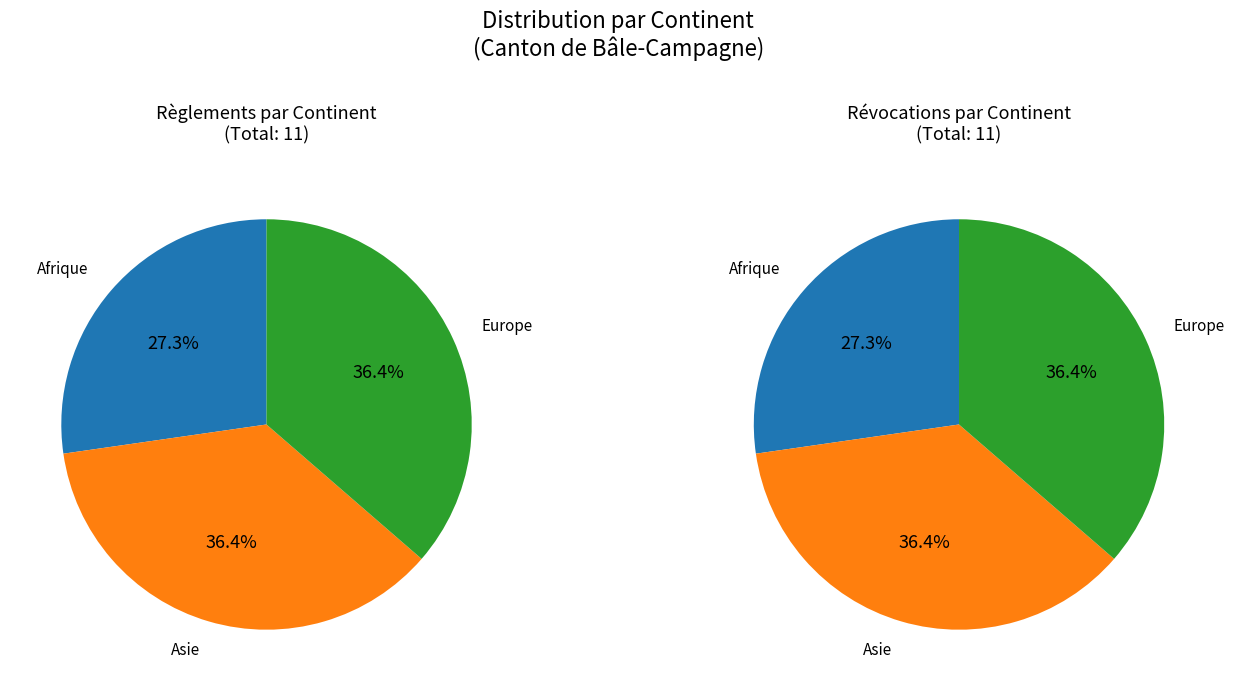

True or false: Afrique accounts for 27% of the total.

True